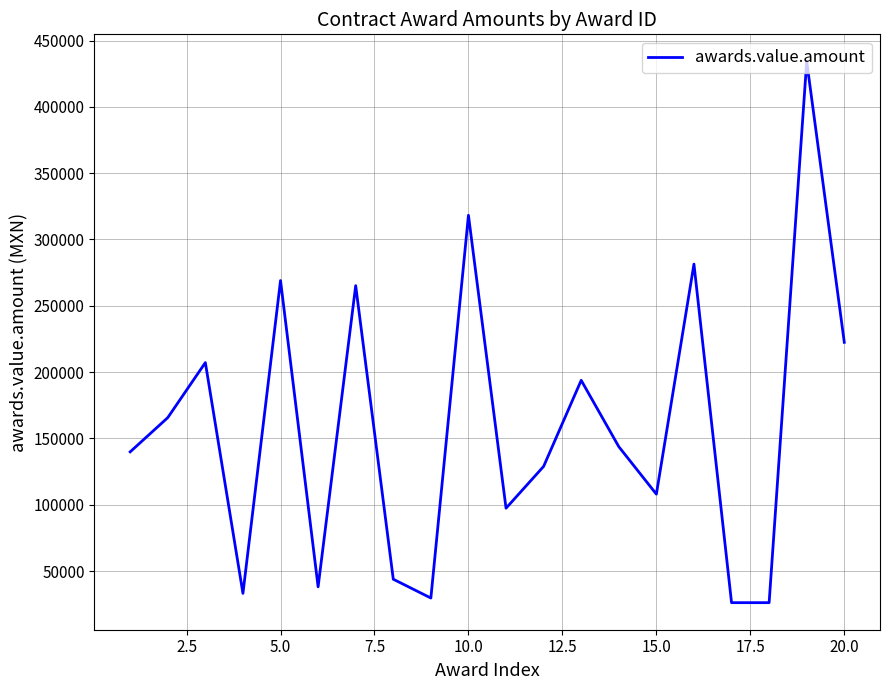

What is the greatest value displayed?

434268.4